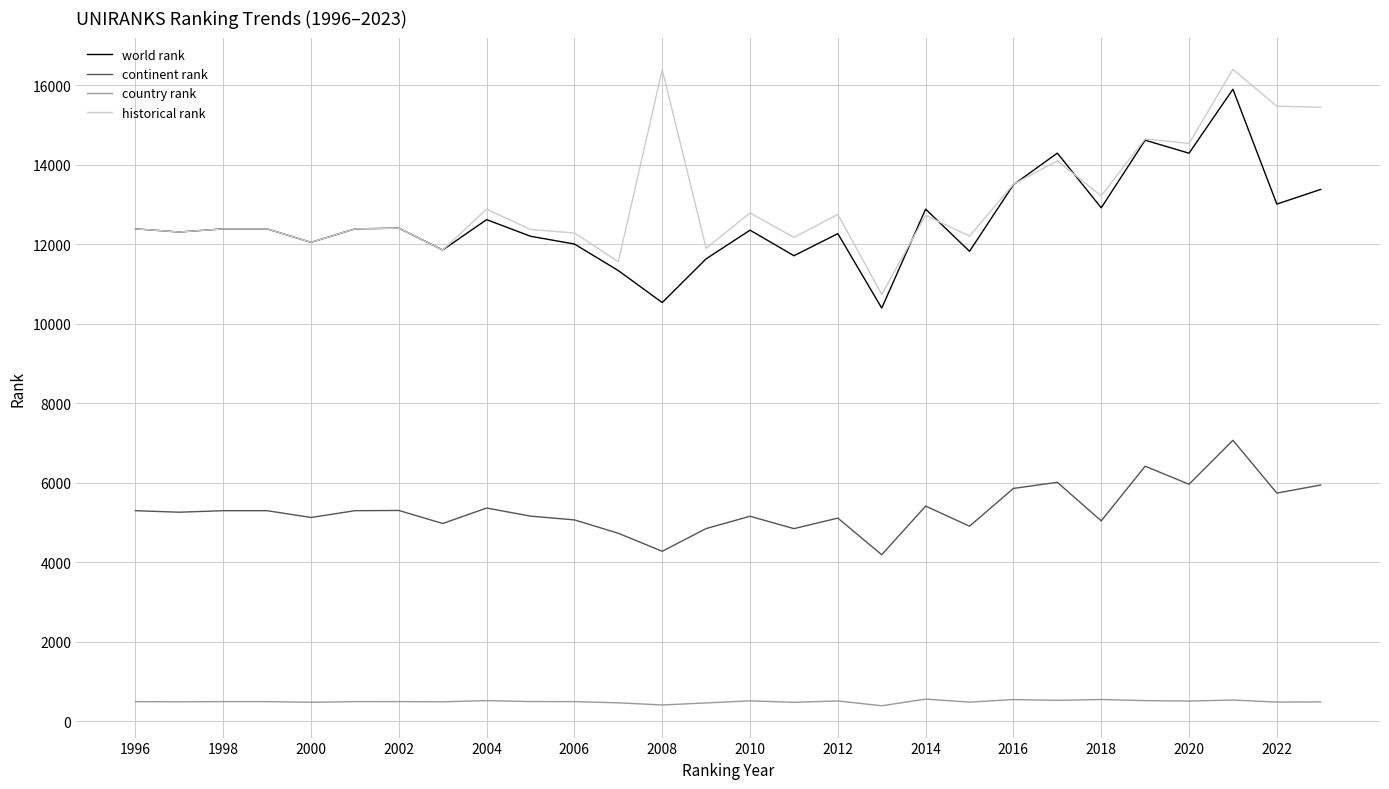

Is this an area chart (filled region under the line)?

No